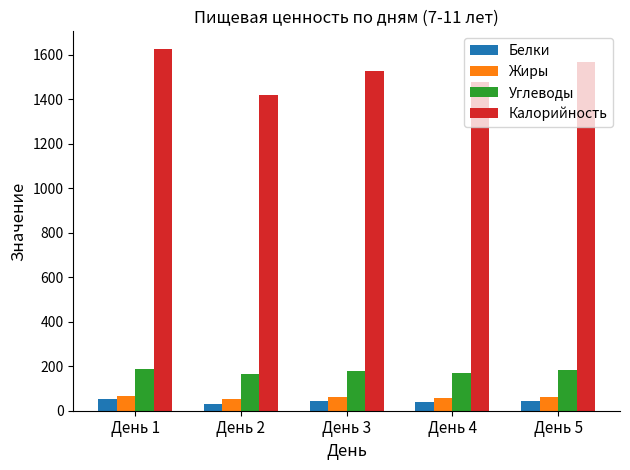

What is the sum of all Калорийность values?

7625